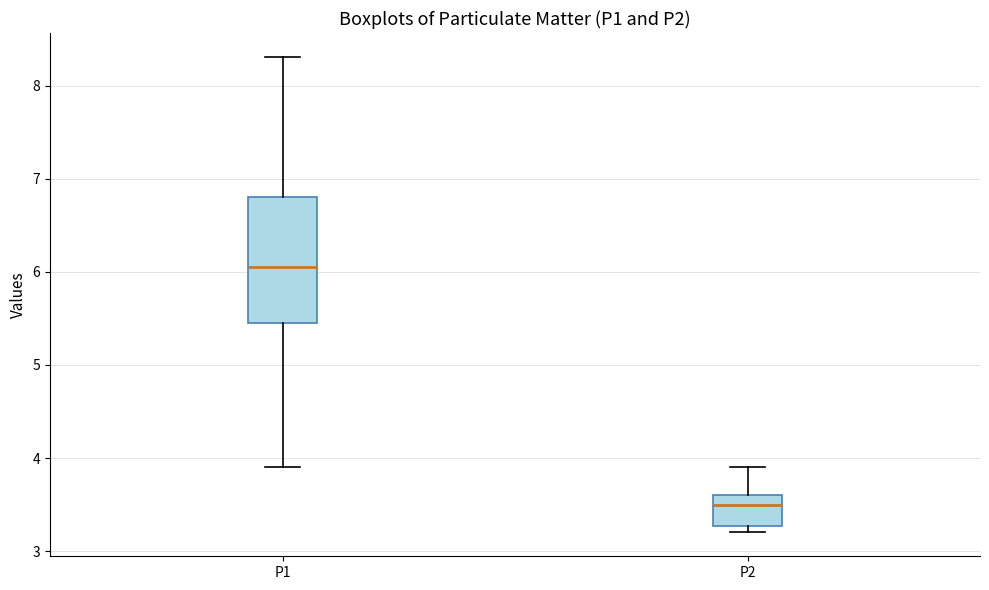

Which box's median line is the highest?

P1